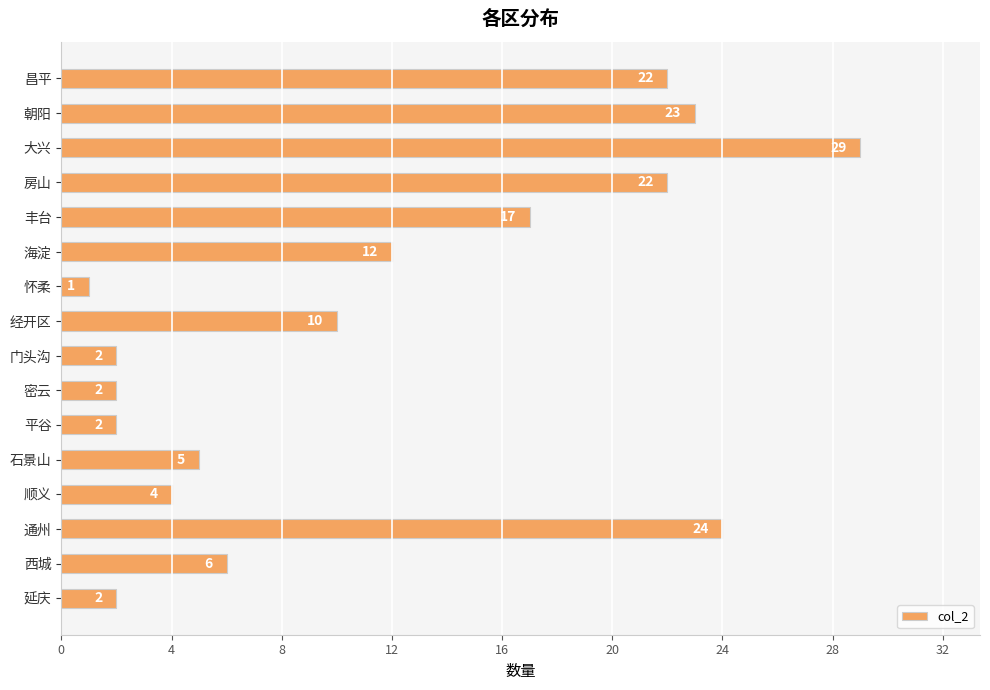

What is the difference between the maximum and minimum values?

28